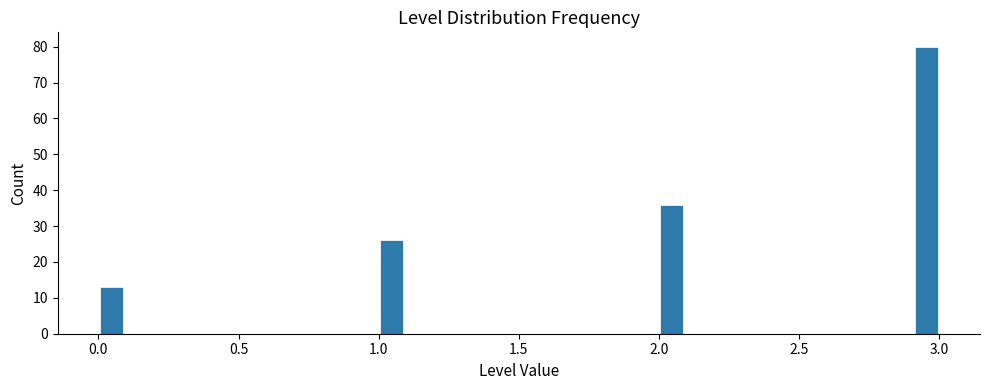

Read against the x-axis, roughly where is the centre of the tallest bar?

2.95